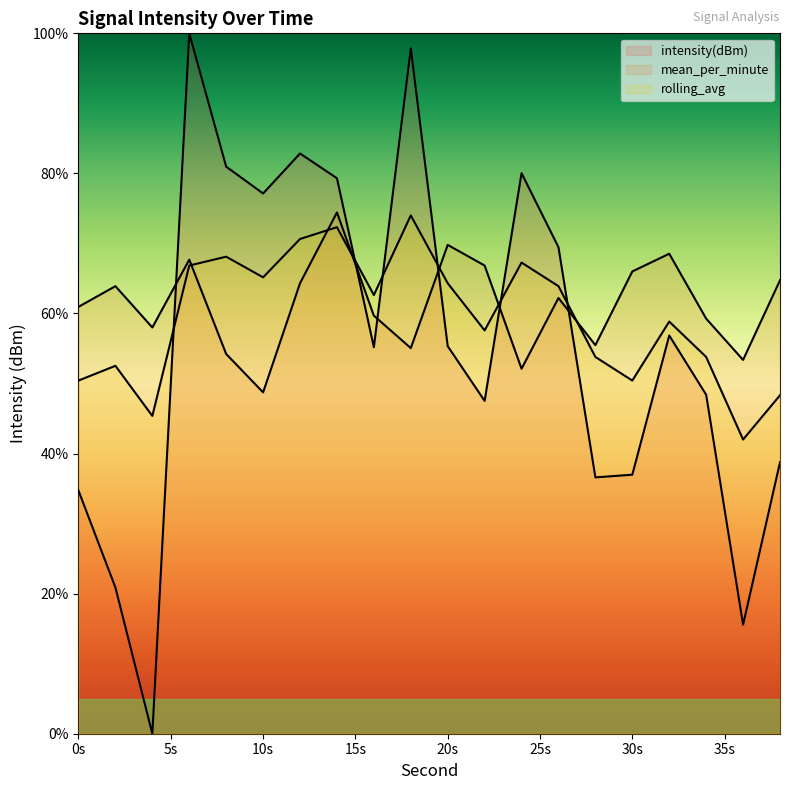

Rank the series by their average value, from highest to lowest.

mean_per_minute, rolling_avg, intensity(dBm)